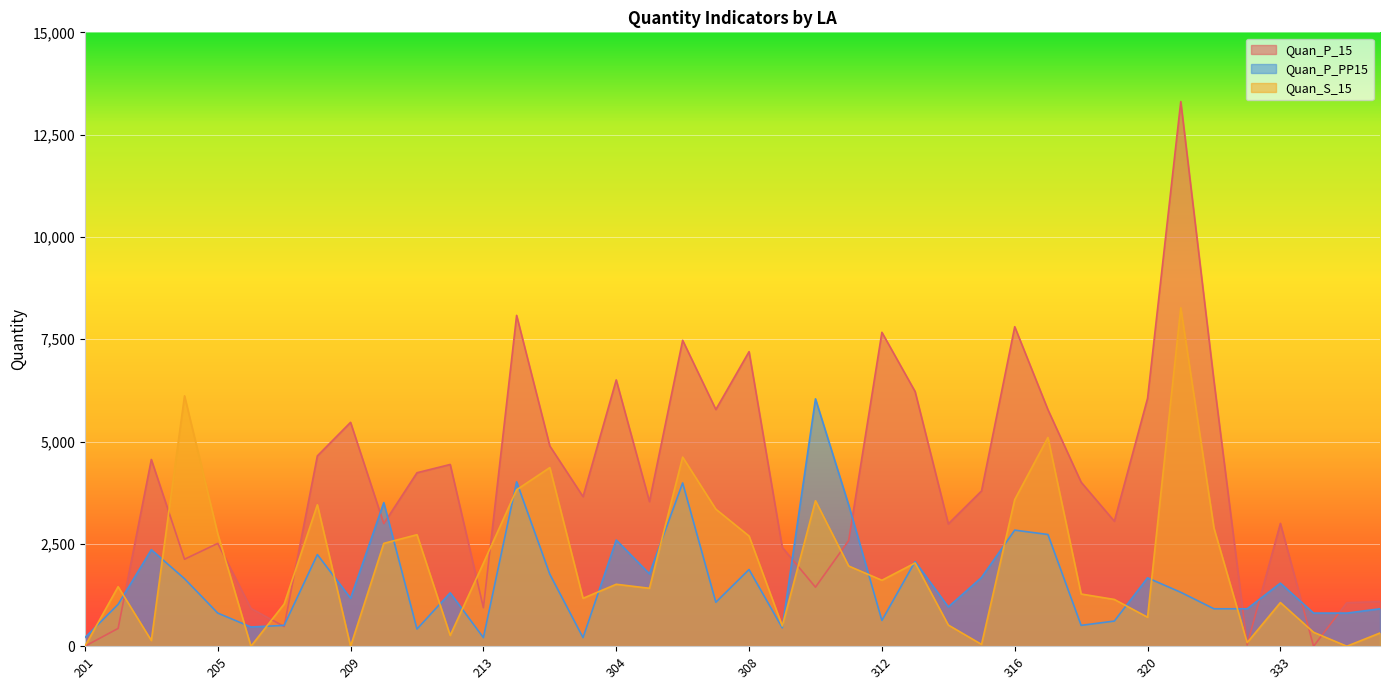

At which label does Quan_S_15 first exceed 1514?

204